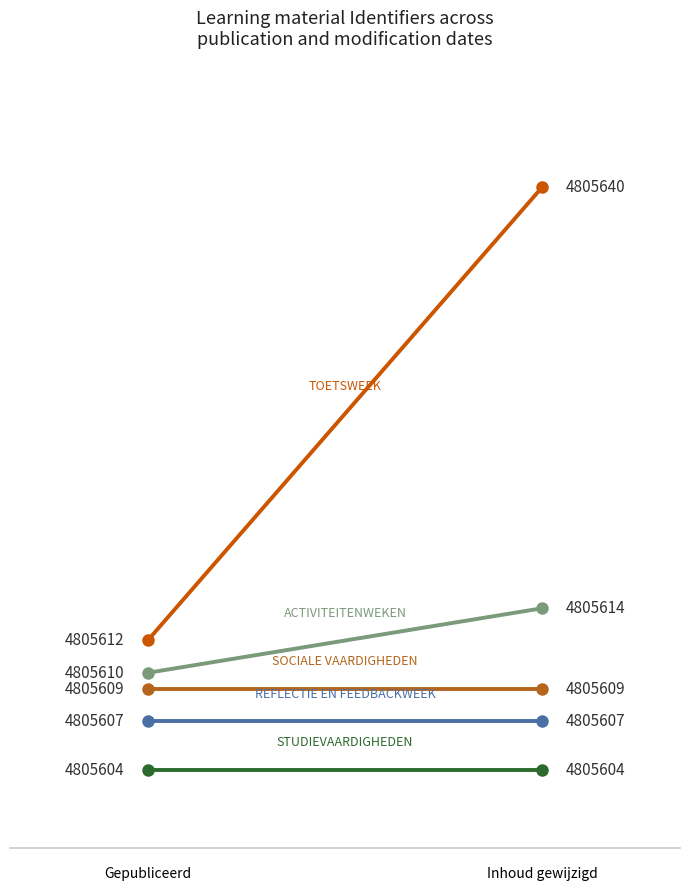

Which series has the largest total across all categories?

Toetsweek